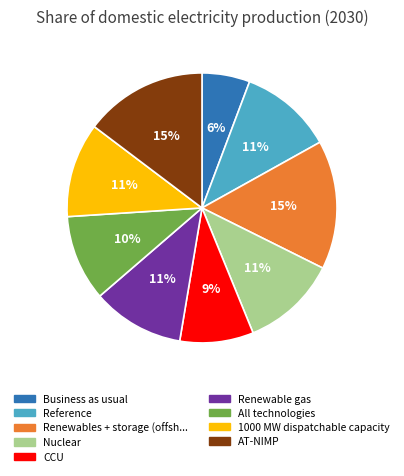

To the nearest percent, what is the average slice percentage?

11%